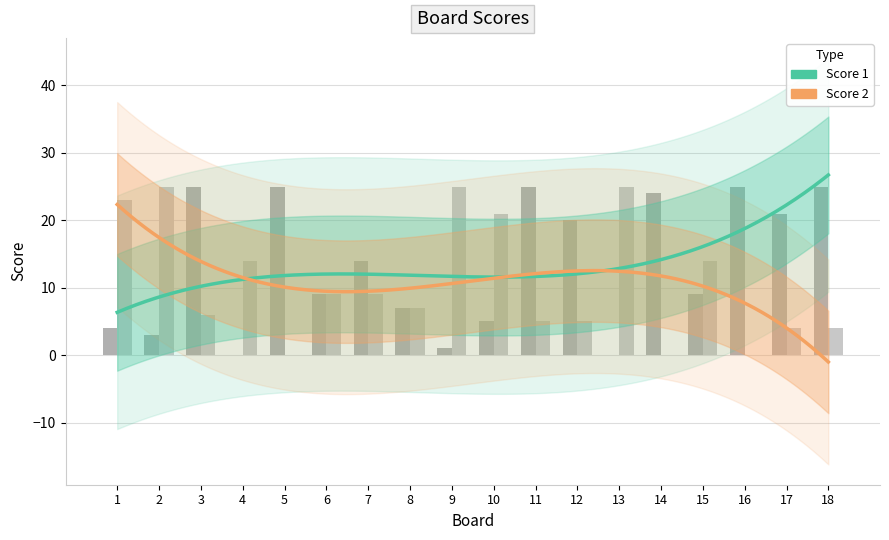

Reading left to right, list all the values displayed in this chart.

Score 1: 1=4	2=3	3=25	4=0	5=25	6=9	7=14	8=7	9=1	10=5	11=25	12=20	13=0	14=24	15=9	16=25	17=21	18=25
Score 2: 1=23	2=25	3=6	4=14	5=0	6=9	7=9	8=7	9=25	10=21	11=5	12=5	13=25	14=0	15=14	16=0	17=4	18=4